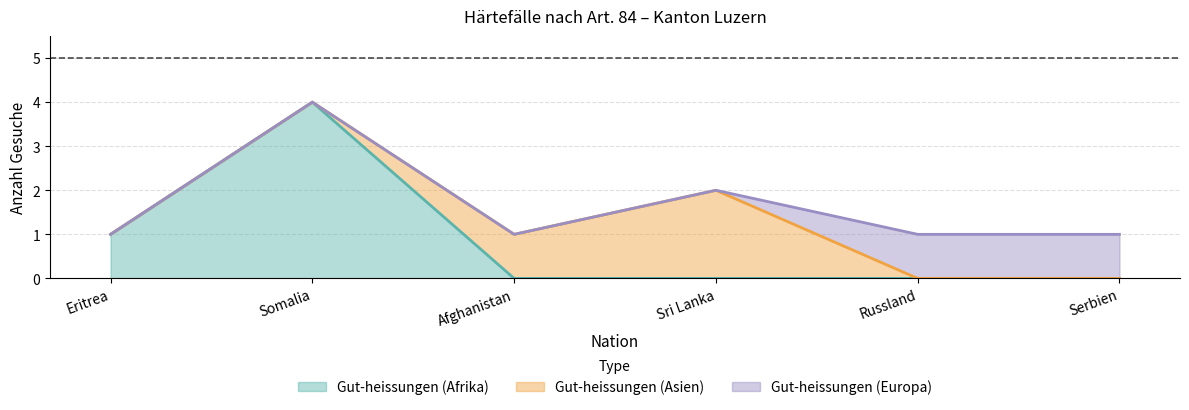

At which category is the sum across all series the highest?

Somalia